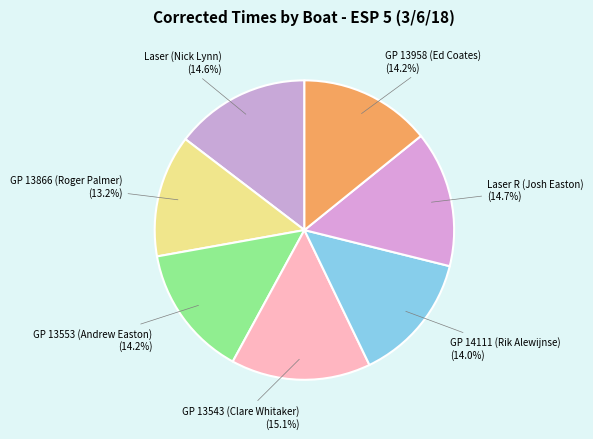

How many slices are in this pie chart?

7